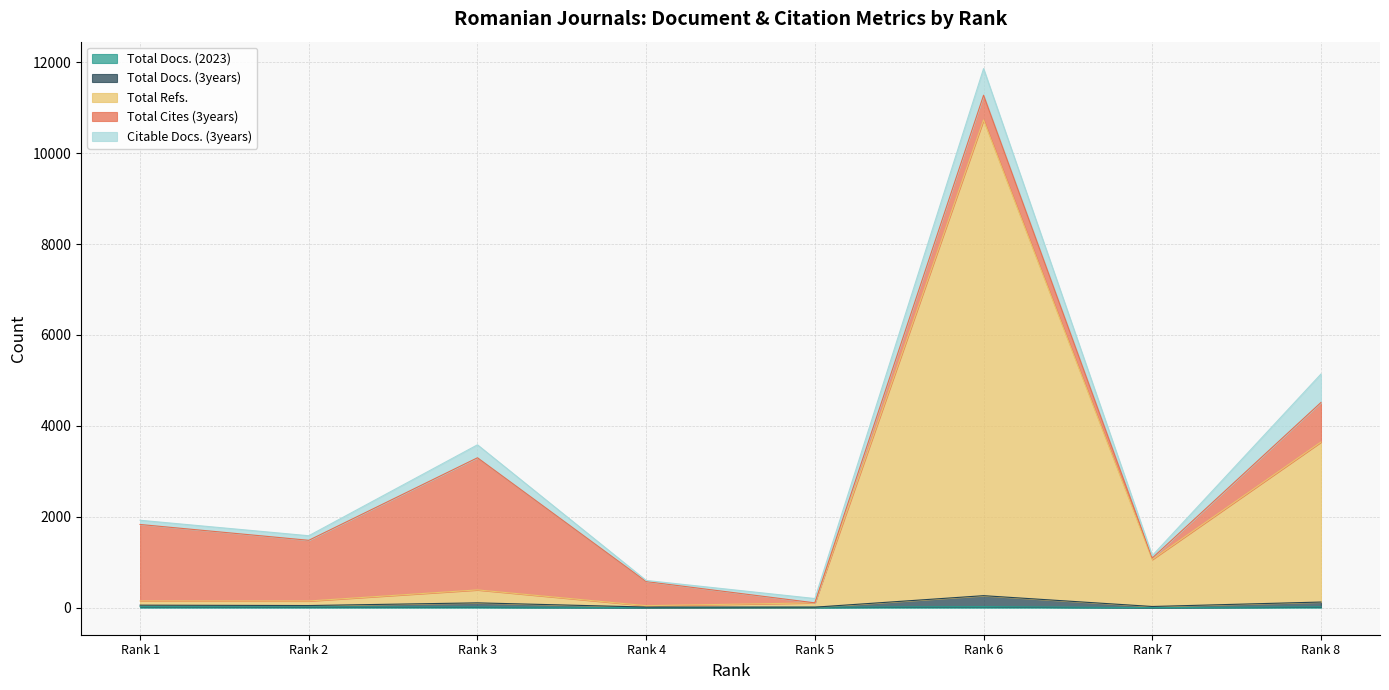

Does the chart have visible grid lines?

Yes